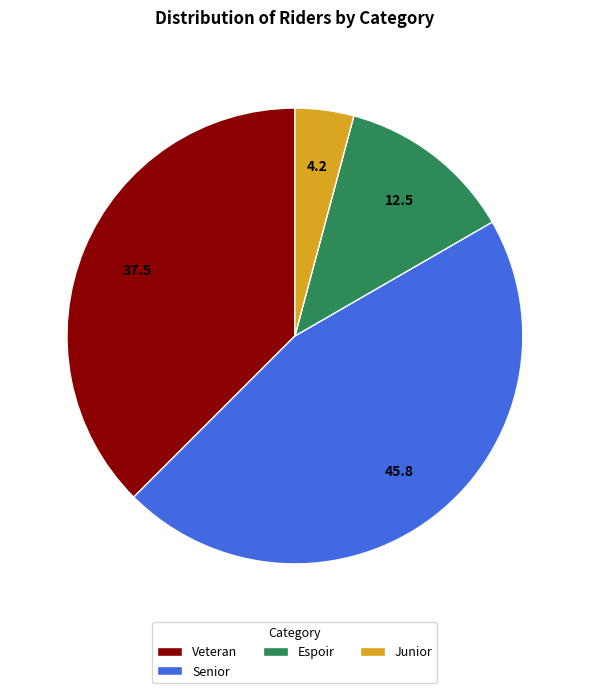

What is the smallest slice in the pie chart?

Junior